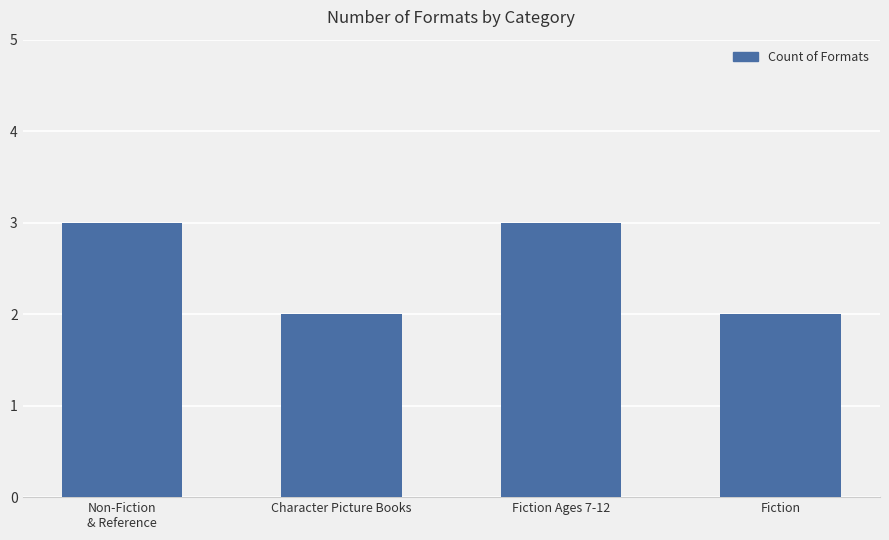

The chart shows a value of 3 at Character Picture Books. True or false?

False